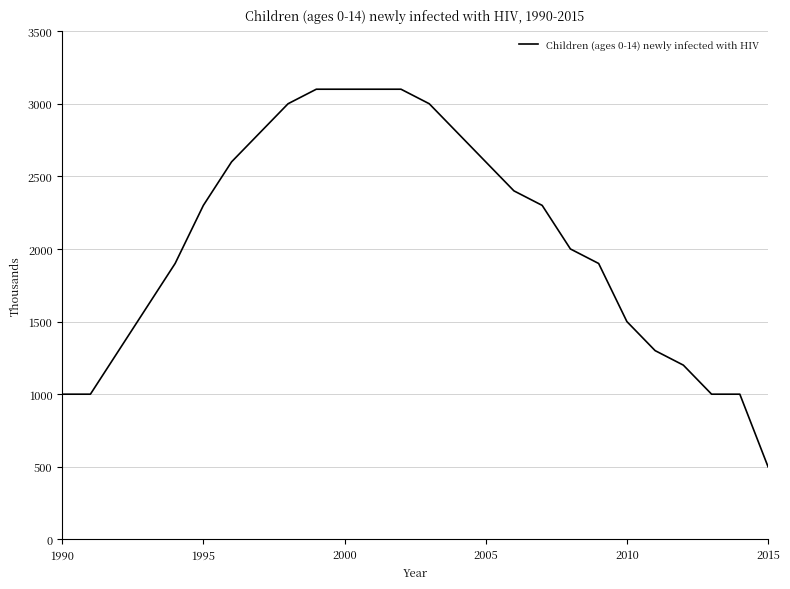

What is the sum of all values?

53400